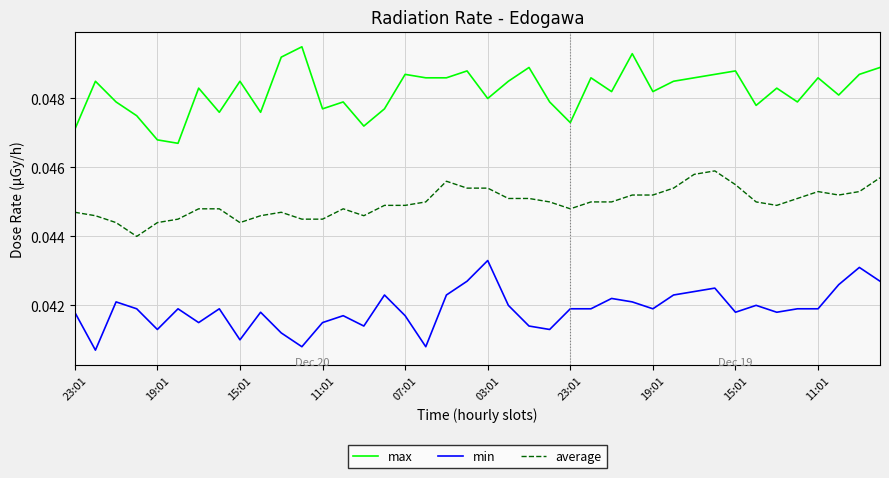

Rank the series by their average value, from lowest to highest.

min, average, max